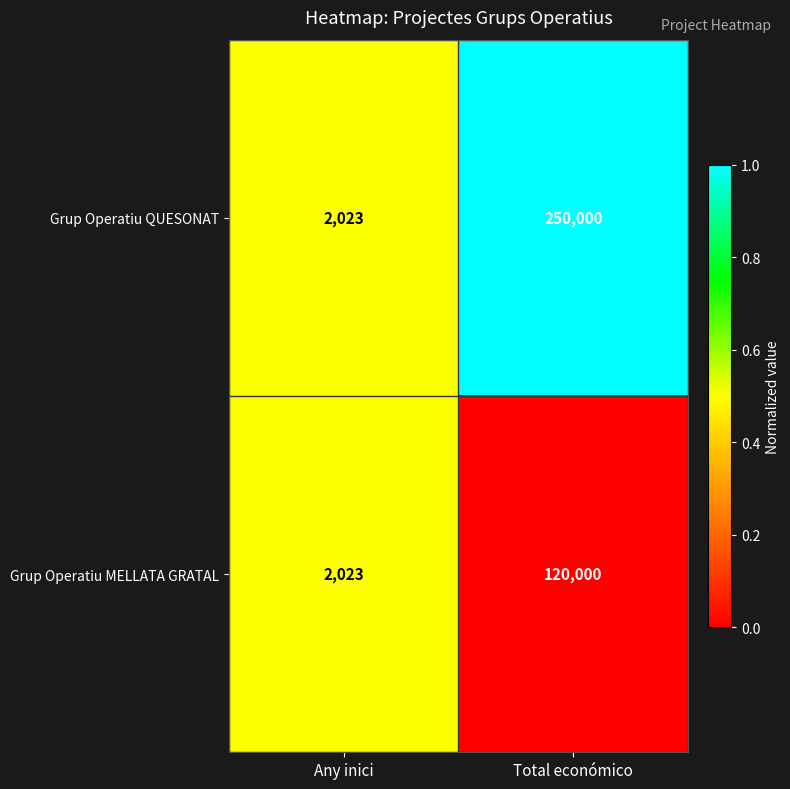

At which category is the sum across all series the highest?

Total económico